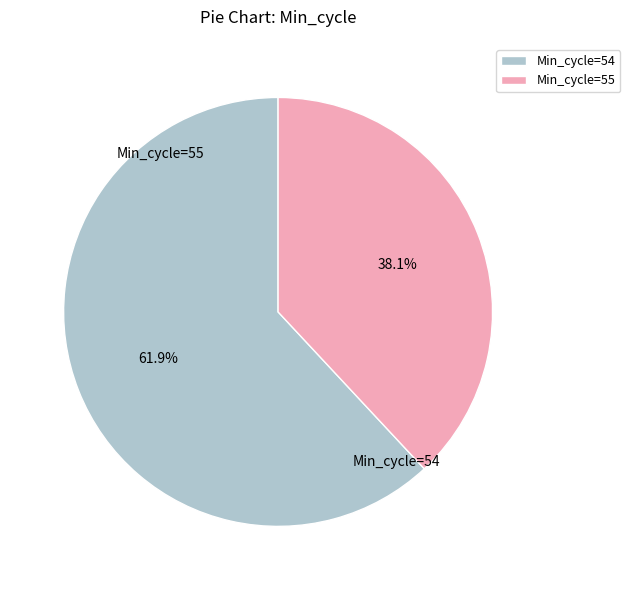

Does any single category account for the majority?

Yes